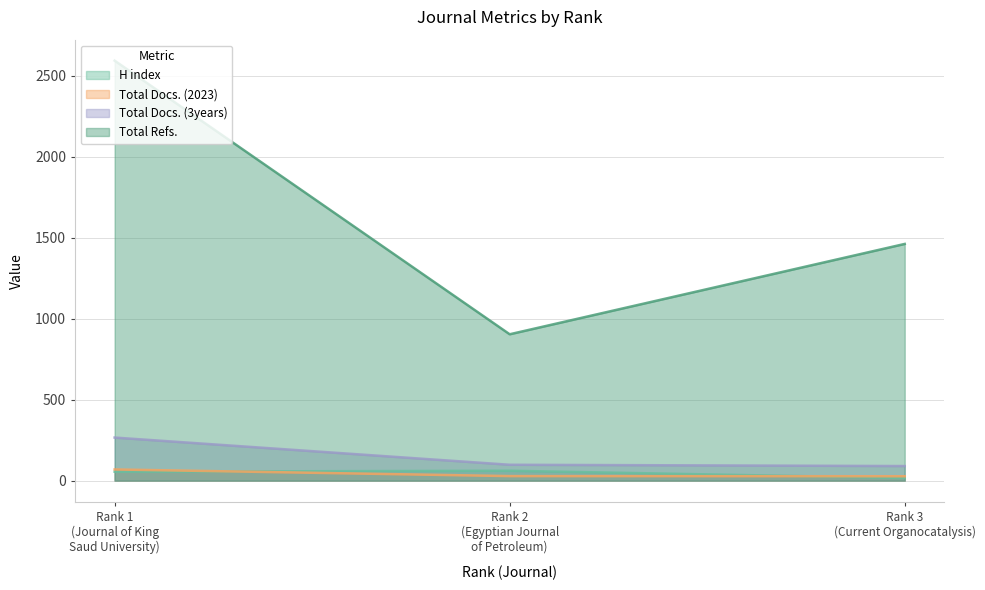

Does the chart have visible grid lines?

Yes